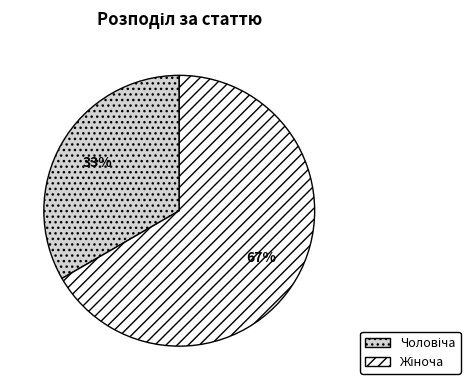

Is there a majority slice in this chart?

Yes